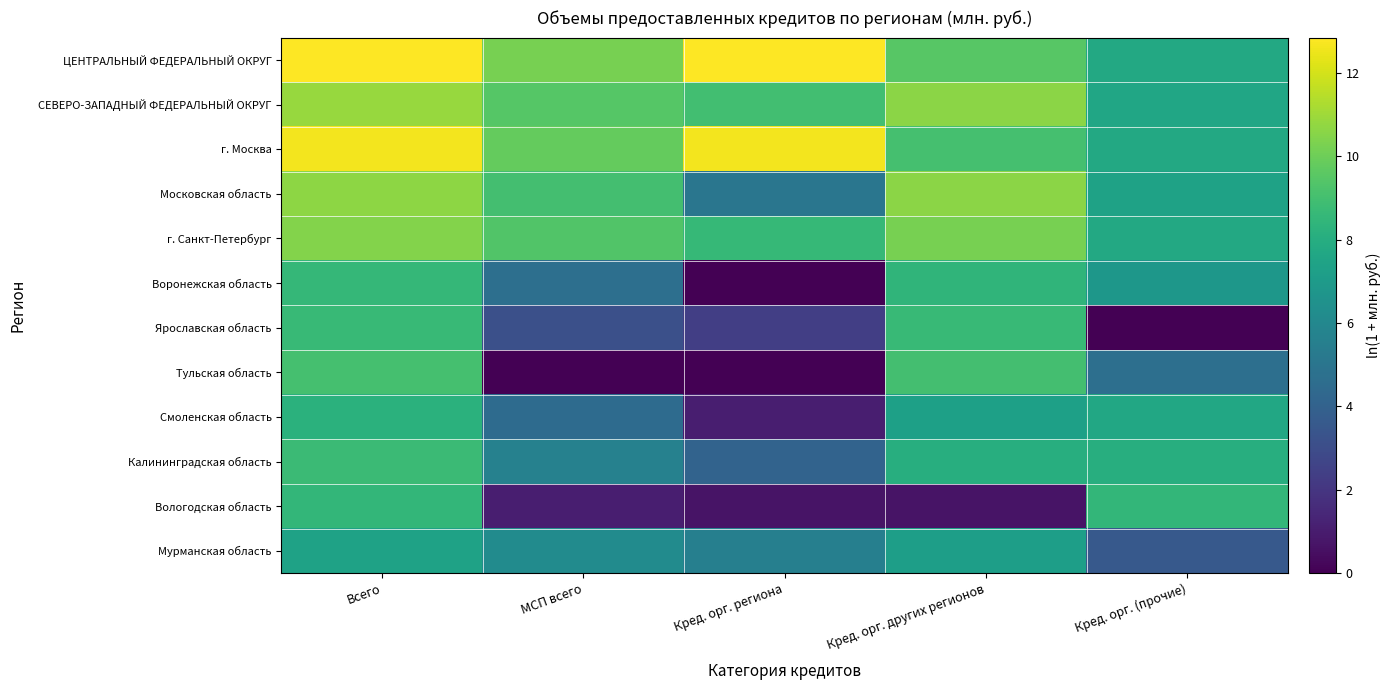

How many categories are shown in the chart?

5